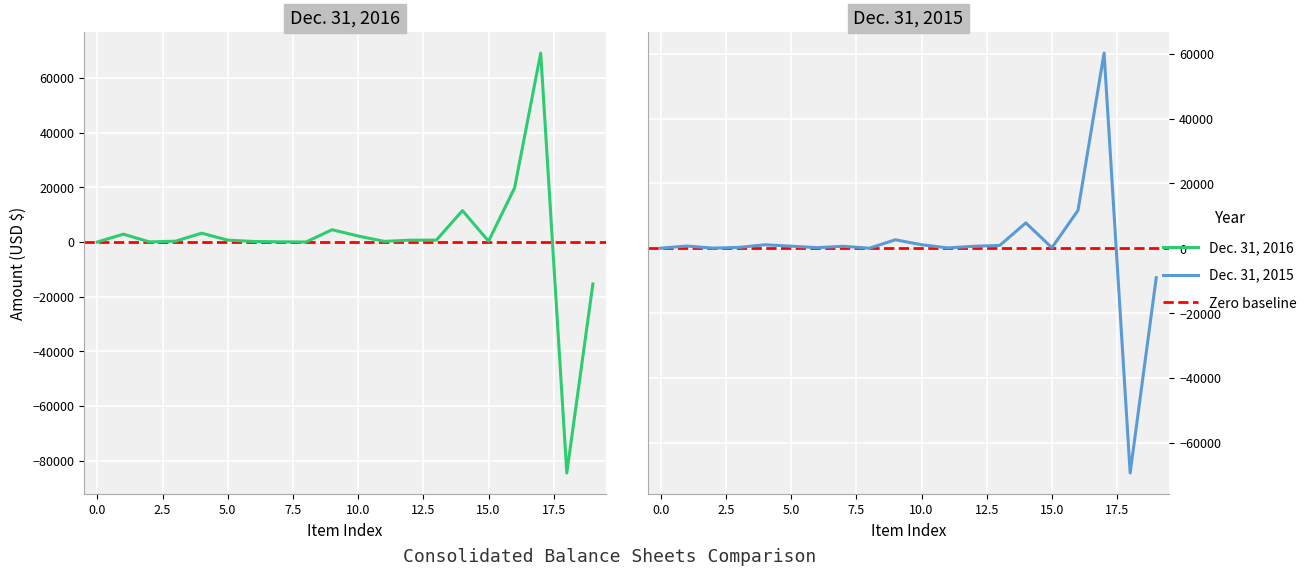

How many lines are shown in the chart?

2